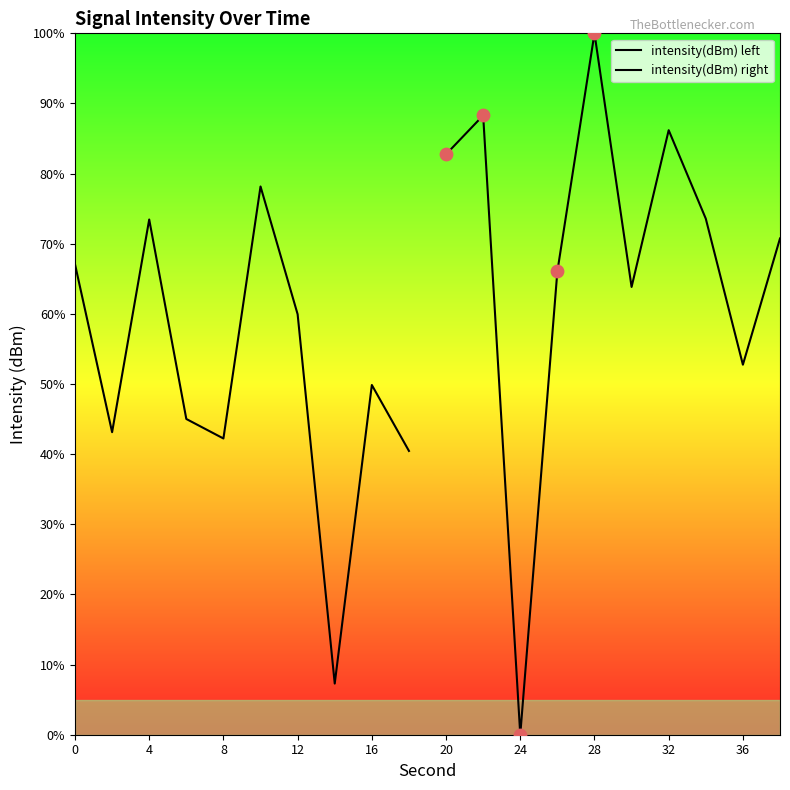

Which series reaches the minimum Y coordinate?

intensity(dBm) right